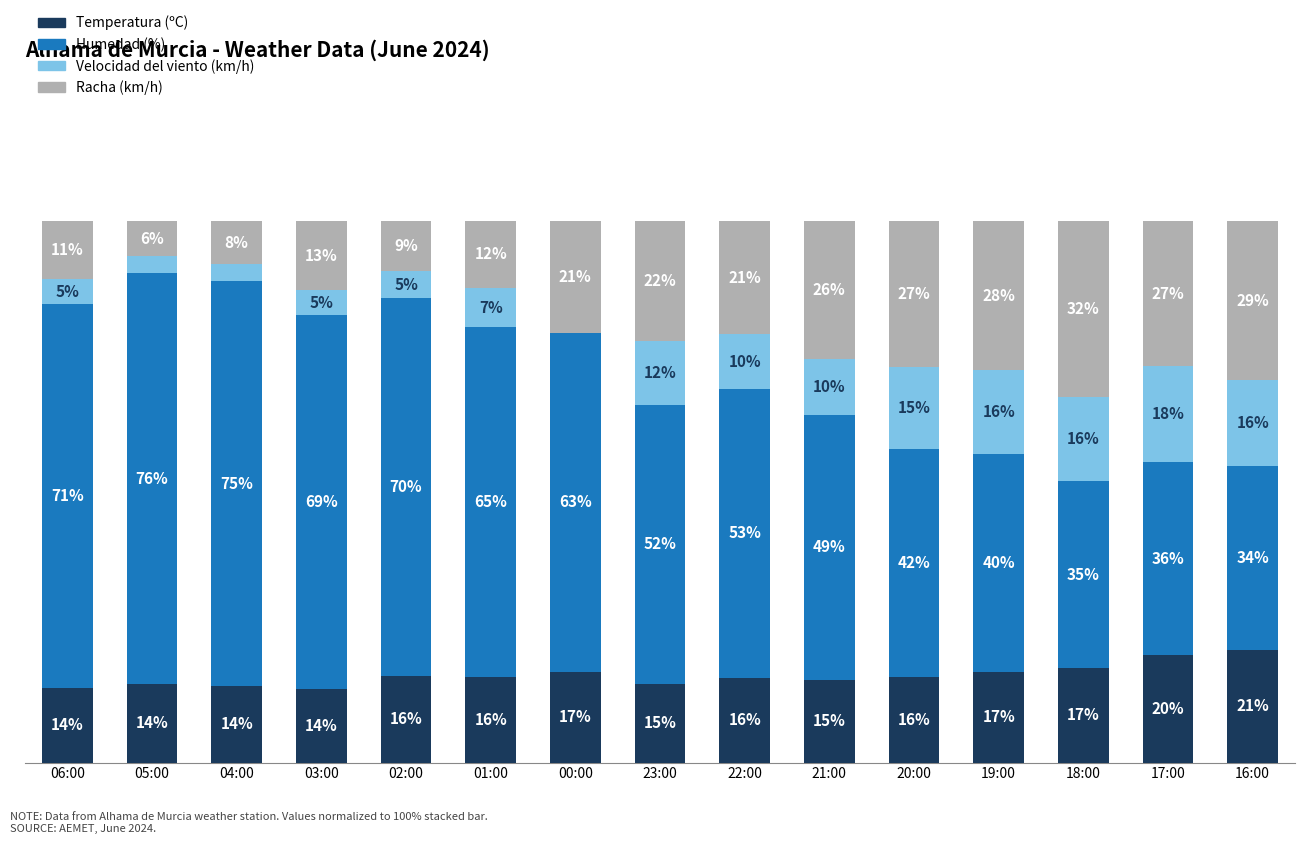

What is the difference between the maximum and minimum values in the Racha (km/h) series?

26.1